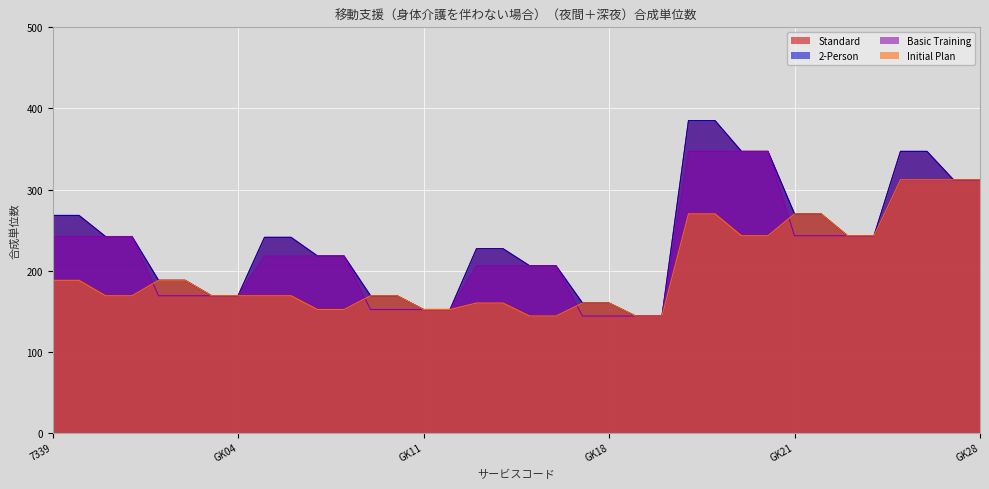

Does the chart display data point markers on the line(s)?

No